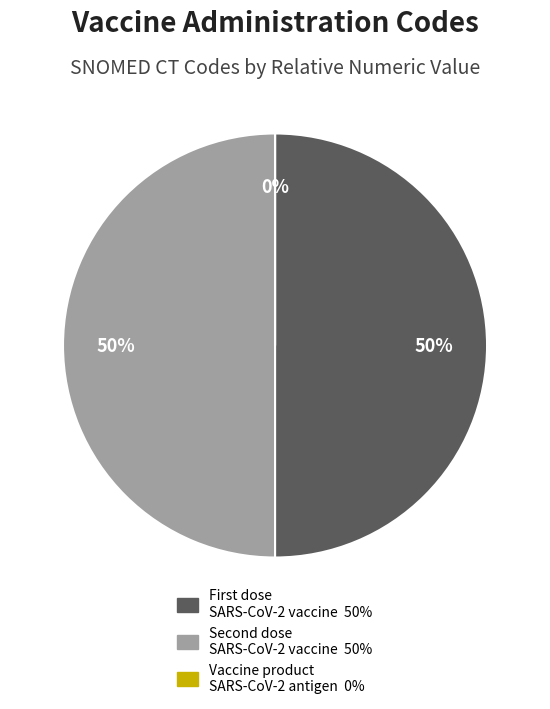

To the nearest percent, what is the average slice percentage?

33%